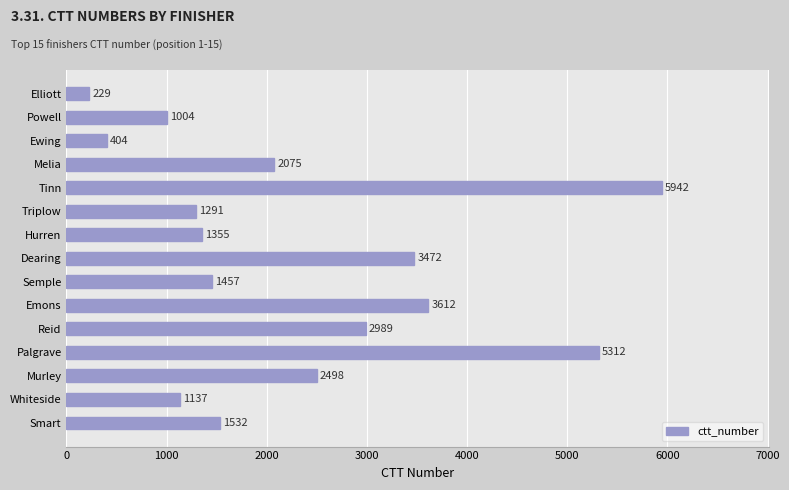

Reading bottom to top, transcribe all the data shown in this chart.

Smart=1532	Whiteside=1137	Murley=2498	Palgrave=5312	Reid=2989	Emons=3612	Semple=1457	Dearing=3472	Hurren=1355	Triplow=1291	Tinn=5942	Melia=2075	Ewing=404	Powell=1004	Elliott=229